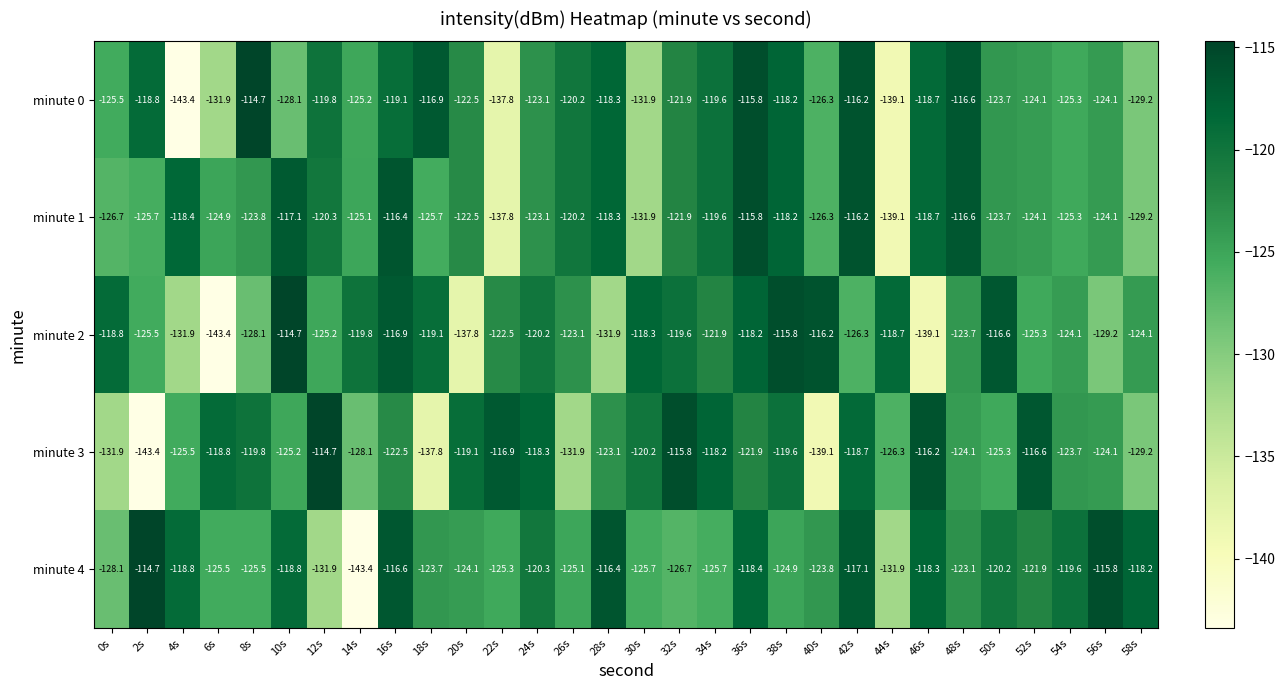

What is the lowest value of the minute 1 series?

-139.1